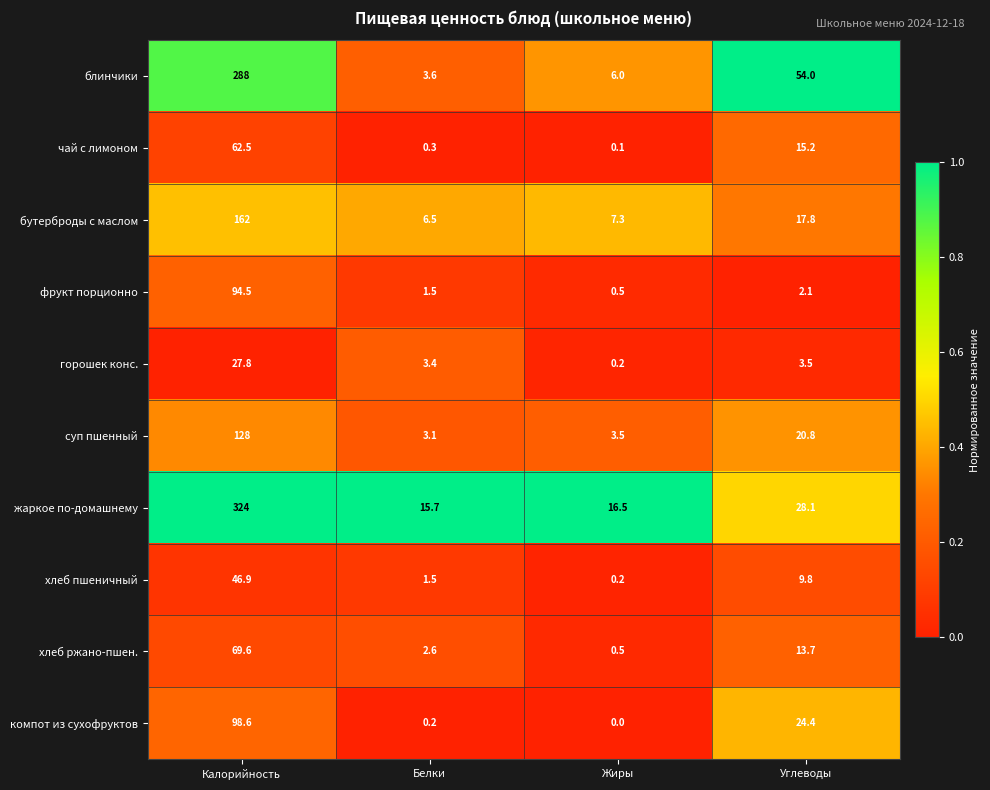

Which category has the lowest value in the хлеб пшеничный series?

Жиры